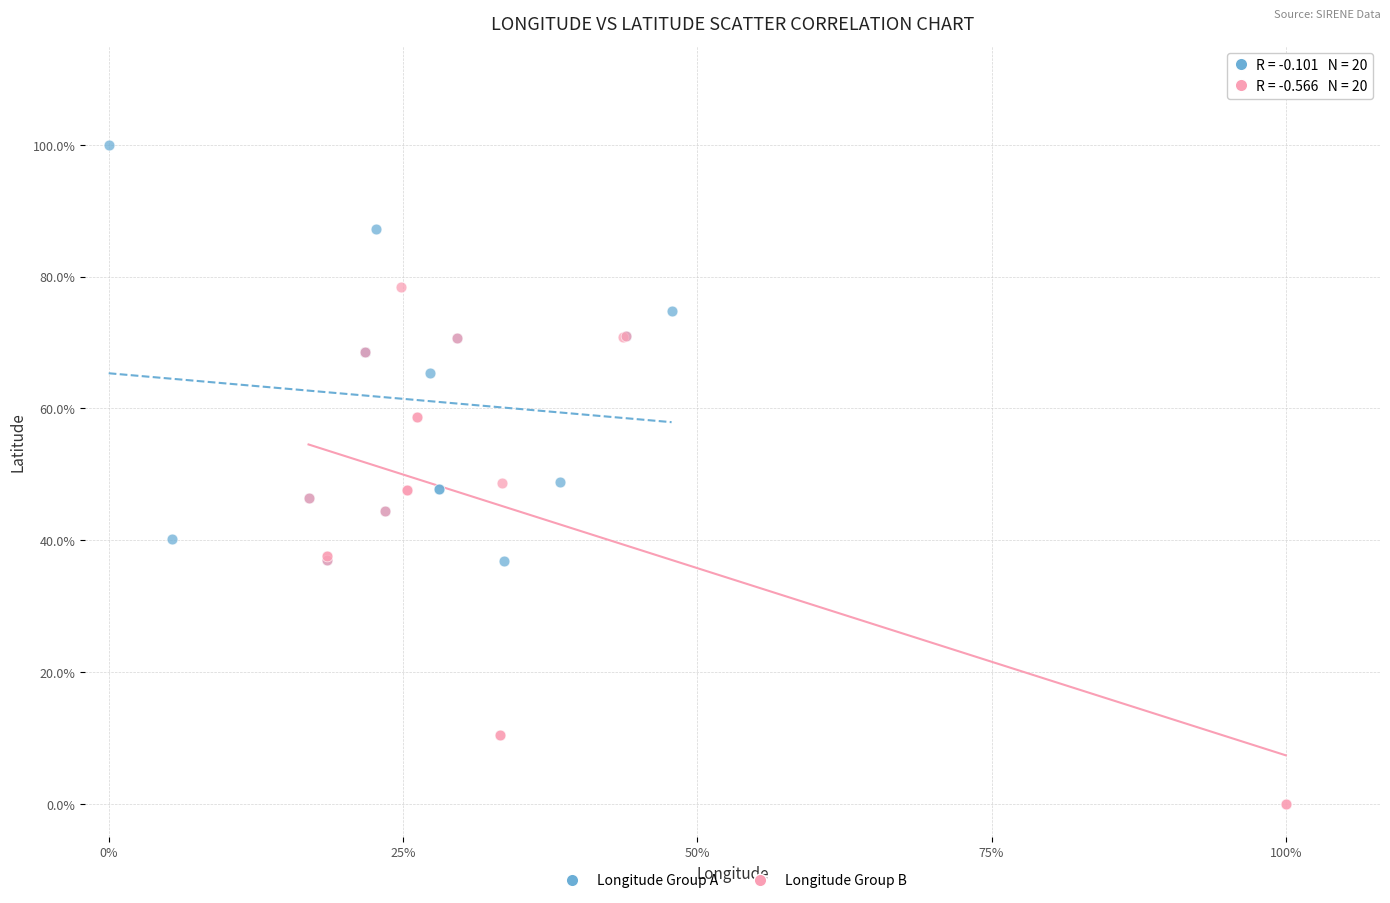

Which series contains the lowest Y value?

Longitude Group B